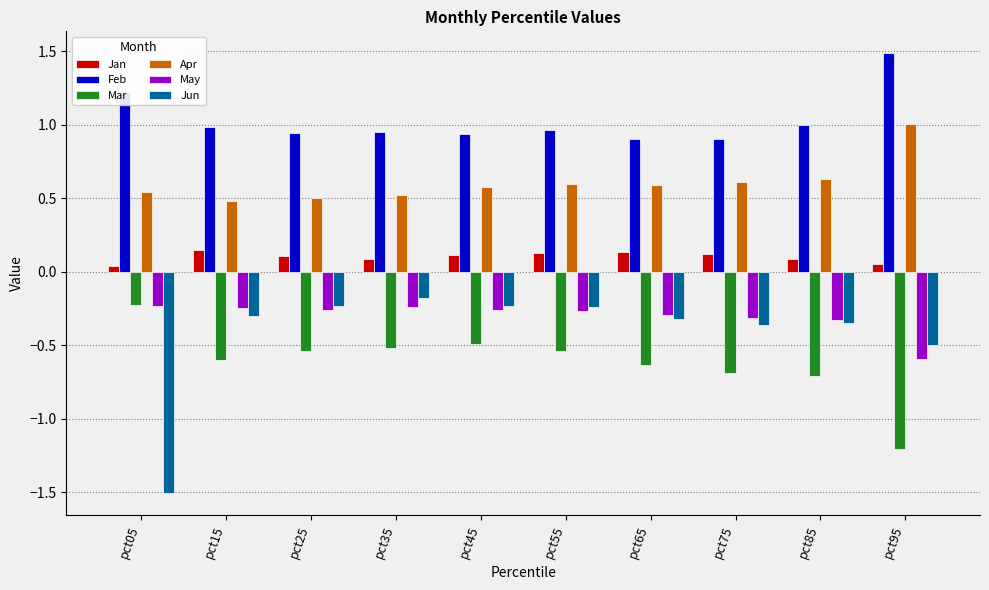

The value of Mar at pct25 is -0.5. True or false?

True